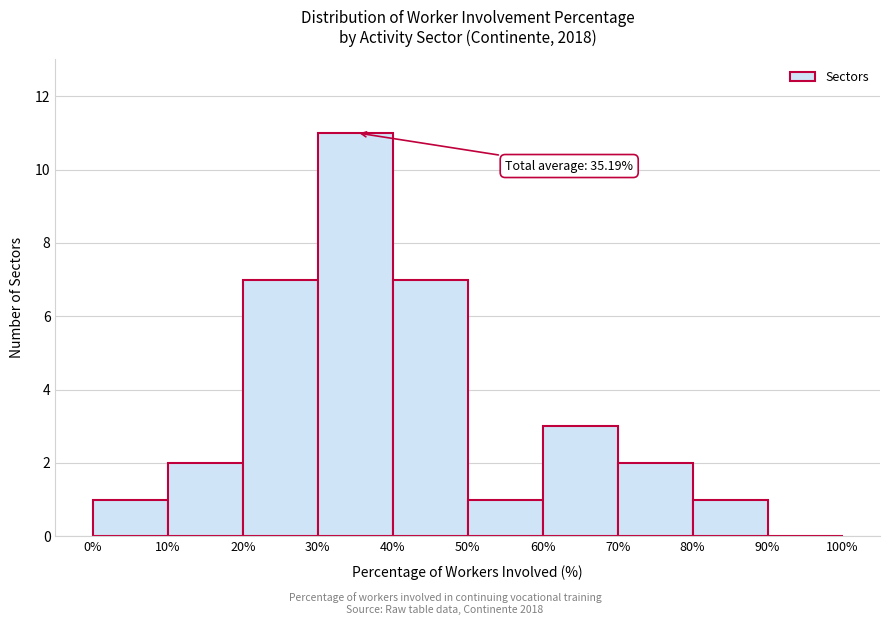

Over which range of the x-axis is the bar tallest?

30% to 40%